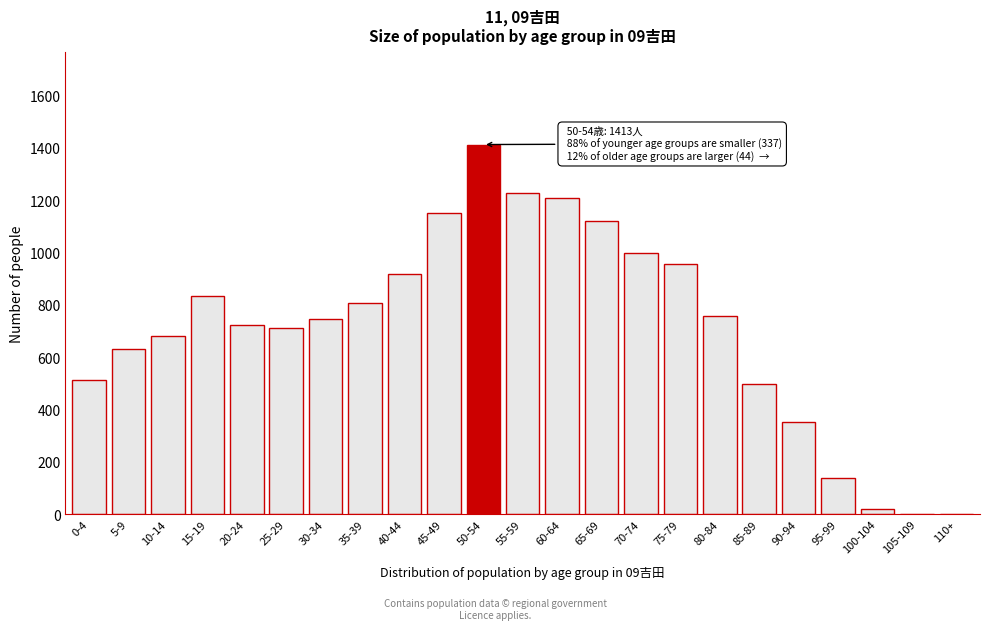

Reading right to left, list all the values displayed in this chart.

110+=0	105-109=0	100-104=19	95-99=138	90-94=353	85-89=499	80-84=757	75-79=956	70-74=998	65-69=1119	60-64=1210	55-59=1226	50-54=1413	45-49=1151	40-44=918	35-39=809	30-34=746	25-29=710	20-24=723	15-19=835	10-14=682	5-9=630	0-4=514